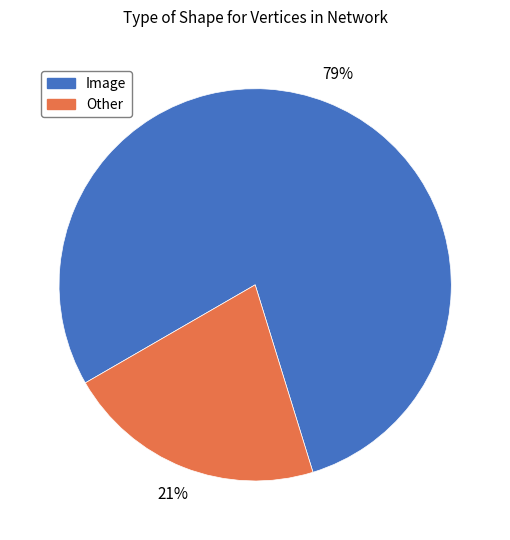

To the nearest percent, what portion does Other represent?

21%